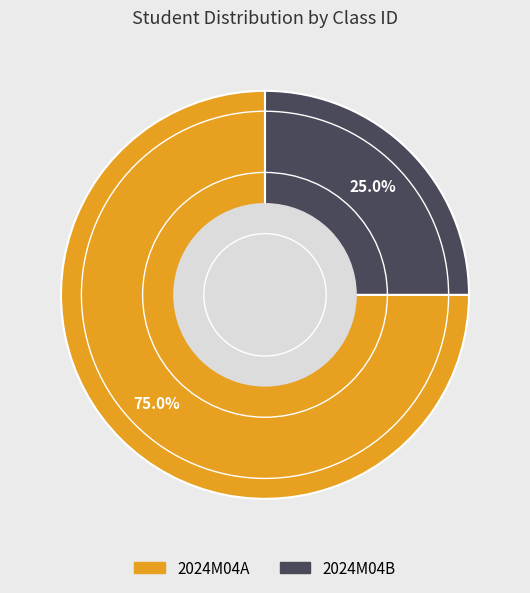

Rank the categories by value from lowest to highest.

2024M04B, 2024M04A